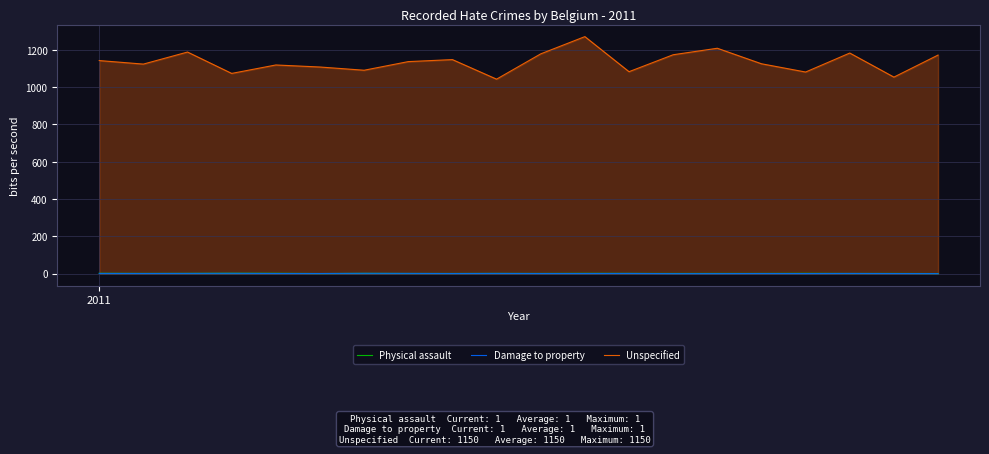

The value of Unspecified at 12 is 301.3. True or false?

False